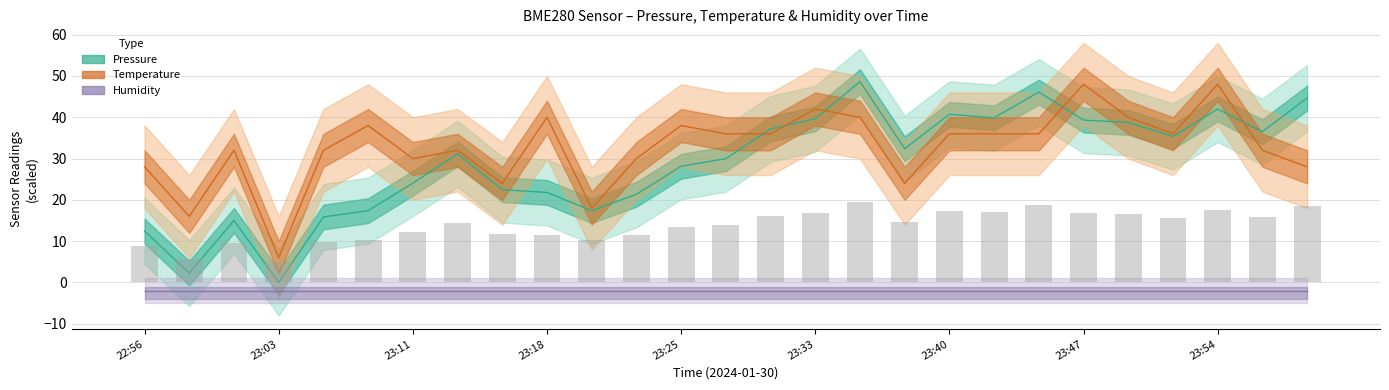

What is the maximum value for Humidity (%)?

-2.0